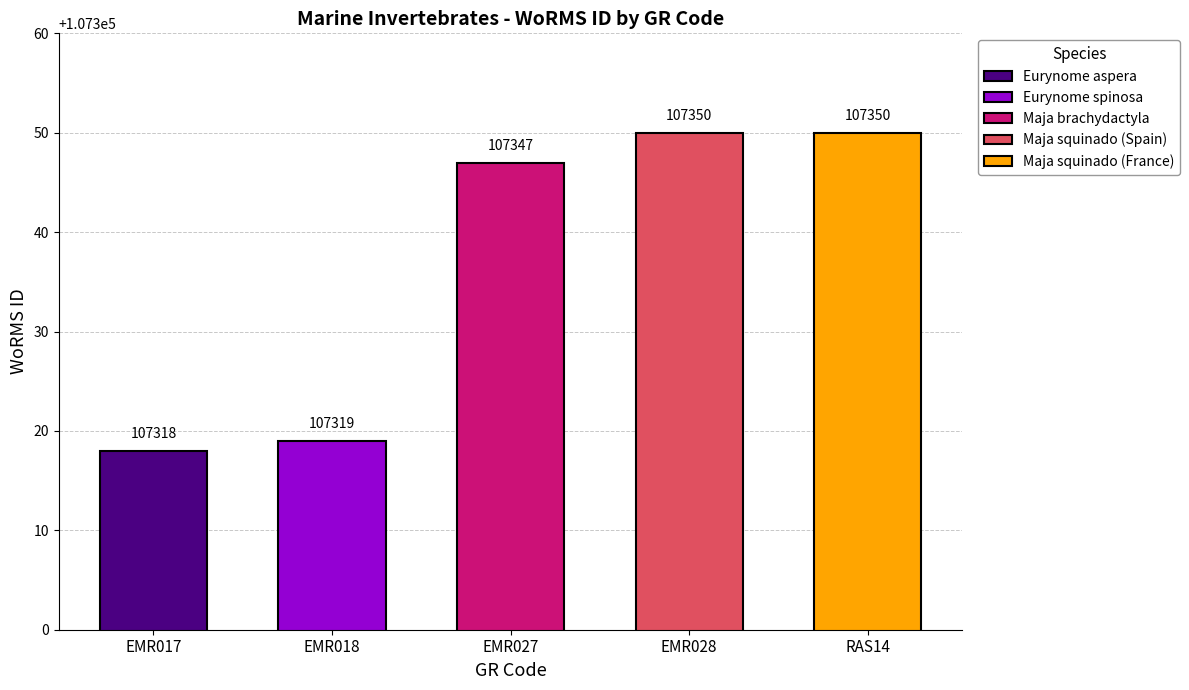

What is the sum of all values?

536684